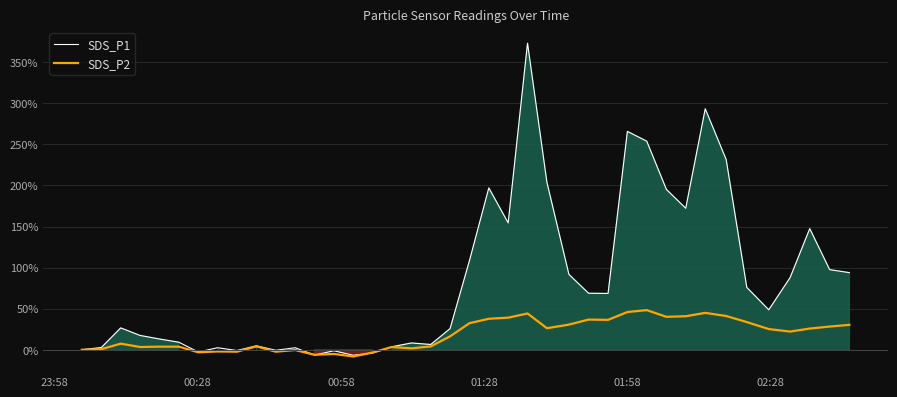

What is the maximum value for SDS_P2?

48.3